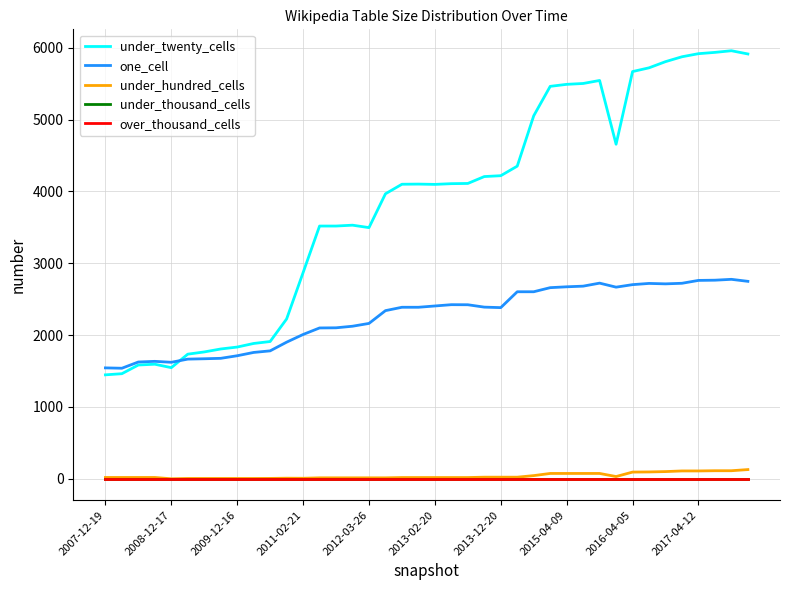

Does the chart have visible grid lines?

Yes